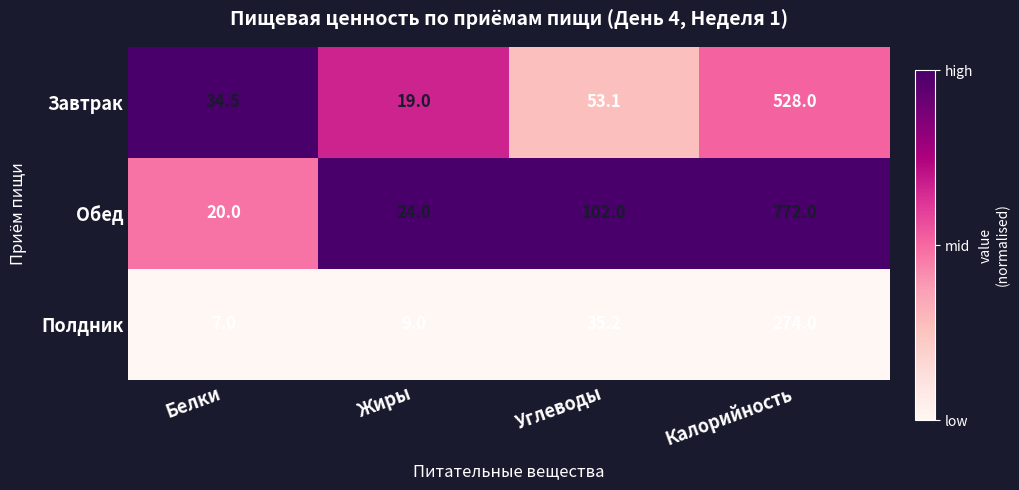

True or false: Полдник has a value of 84.4 at Калорийность.

False